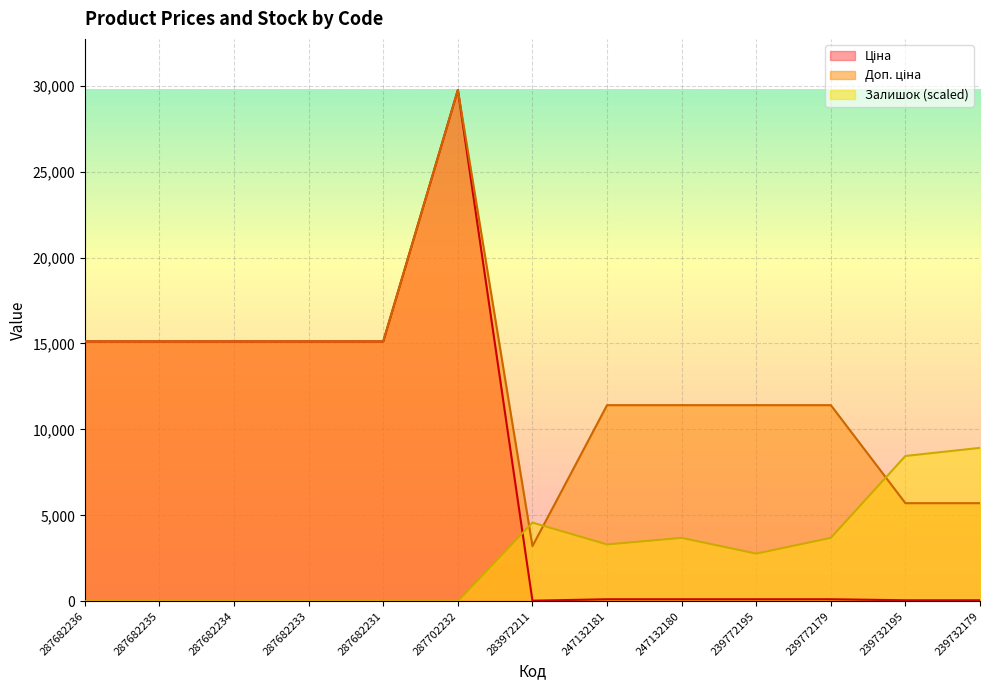

What is the approximate value of Доп. ціна at 287702232?

29747.2